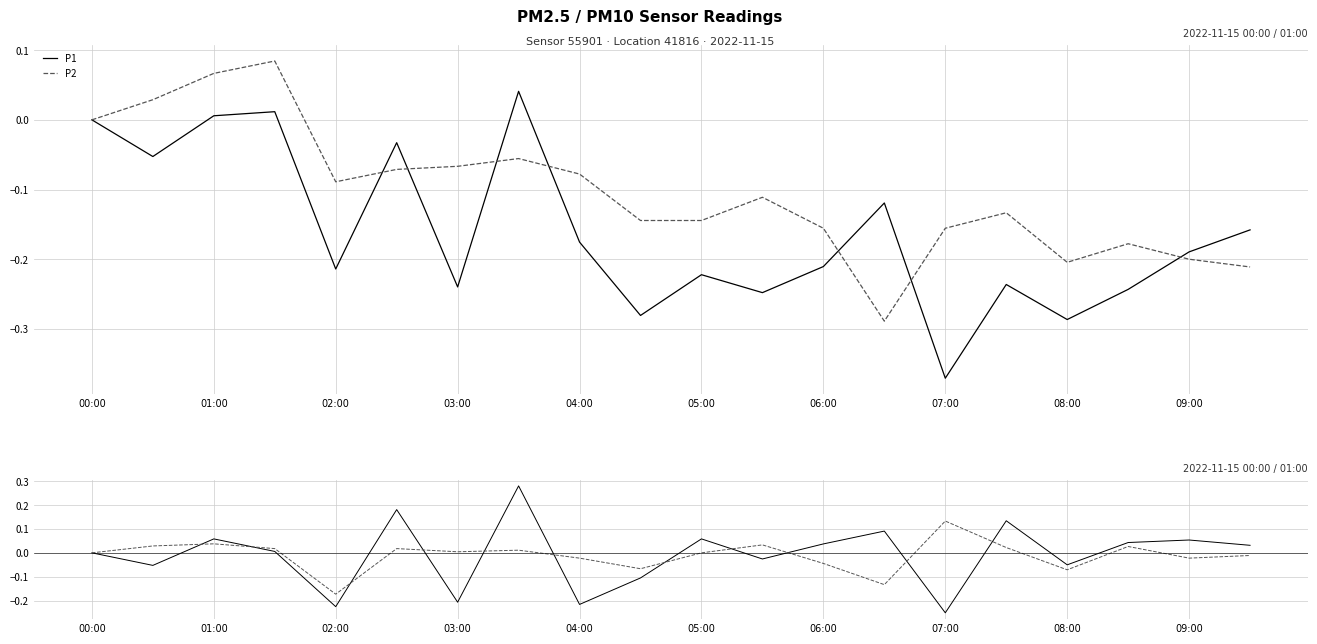

True or false: P1 has a value of -0.1 at 02:00.

False